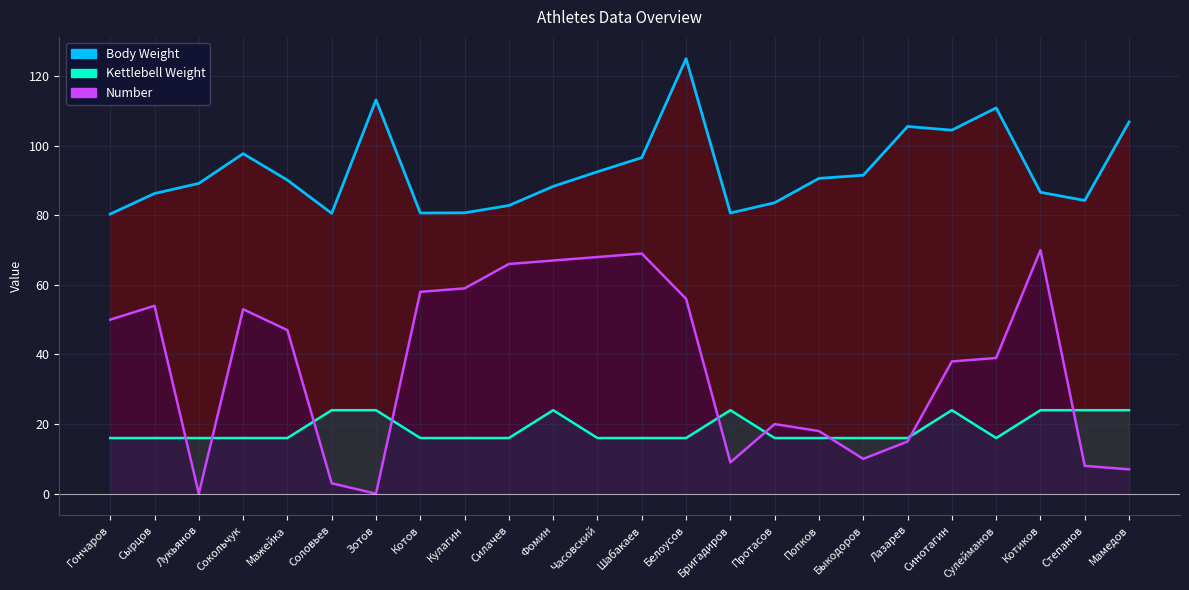

What is the spread (max minus min) of values at Бригадиров?

71.7